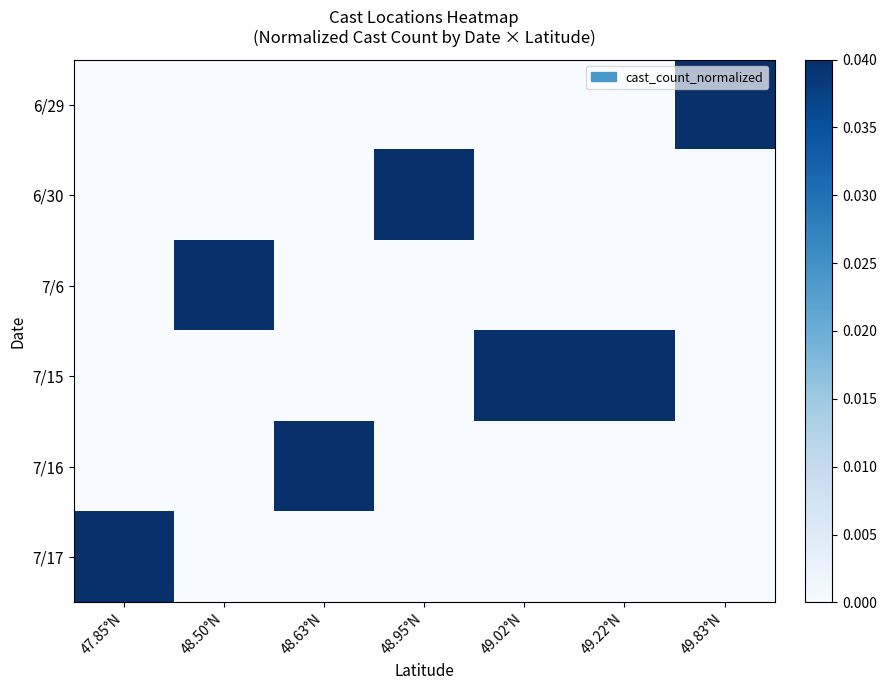

Which has a higher value, 47.85°N or 48.95°N?

47.85°N